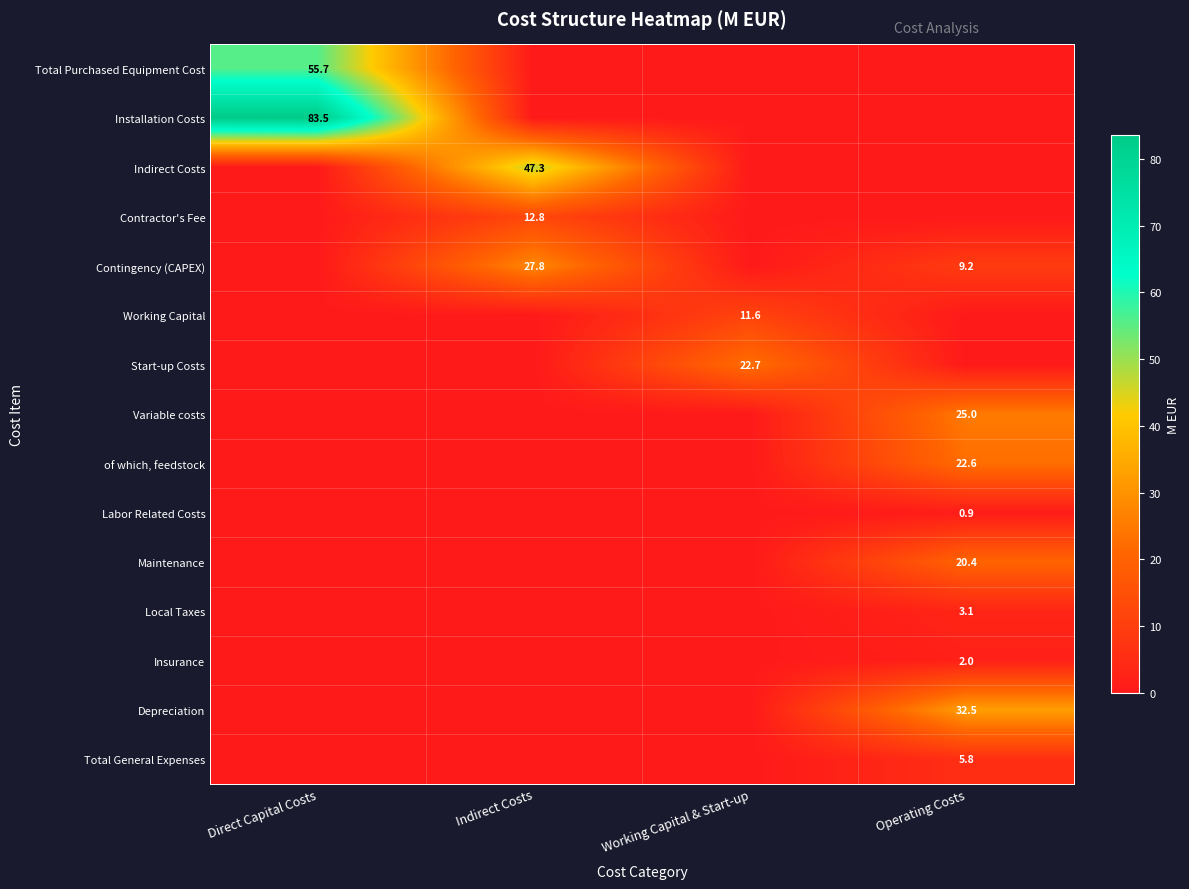

At which category is the sum across all series the highest?

Direct Capital Costs